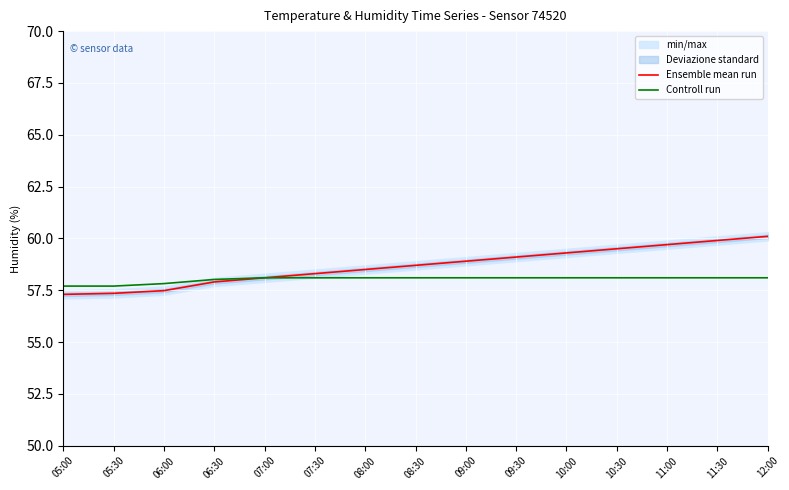

How many times do Controll run and Ensemble mean run cross each other?

1